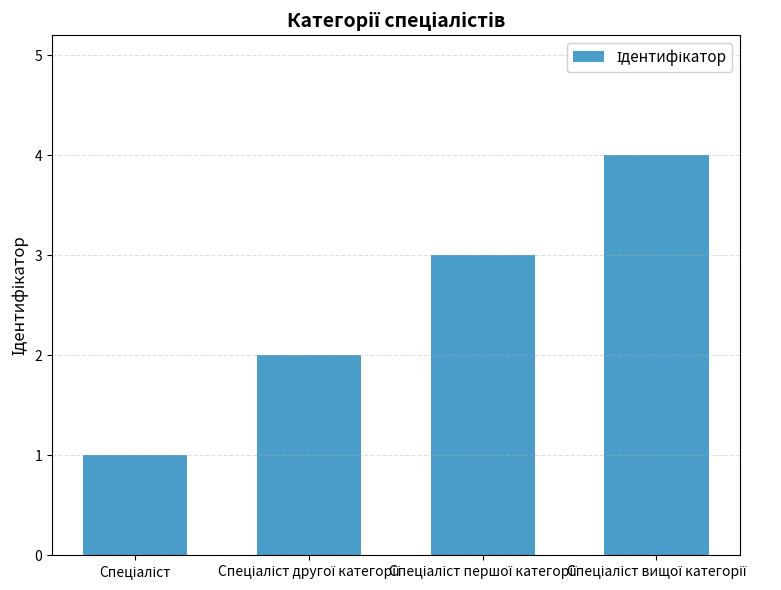

What is the difference between the maximum and minimum values?

3